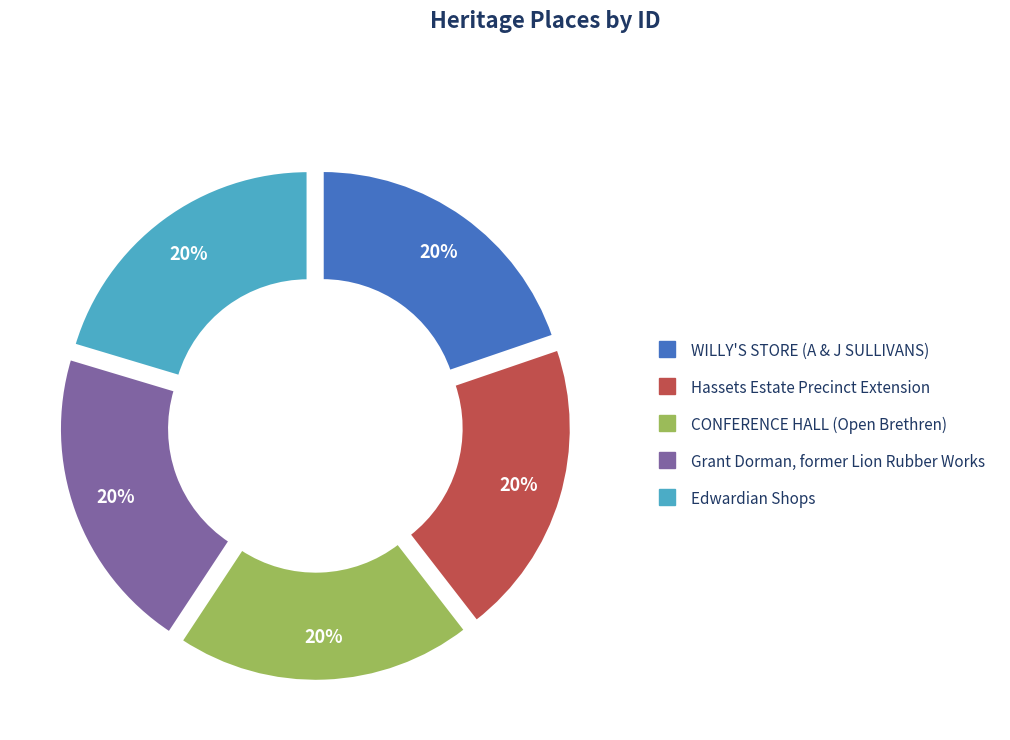

Combined, do Edwardian Shops and Grant Dorman, former Lion Rubber Works account for over 50%?

No